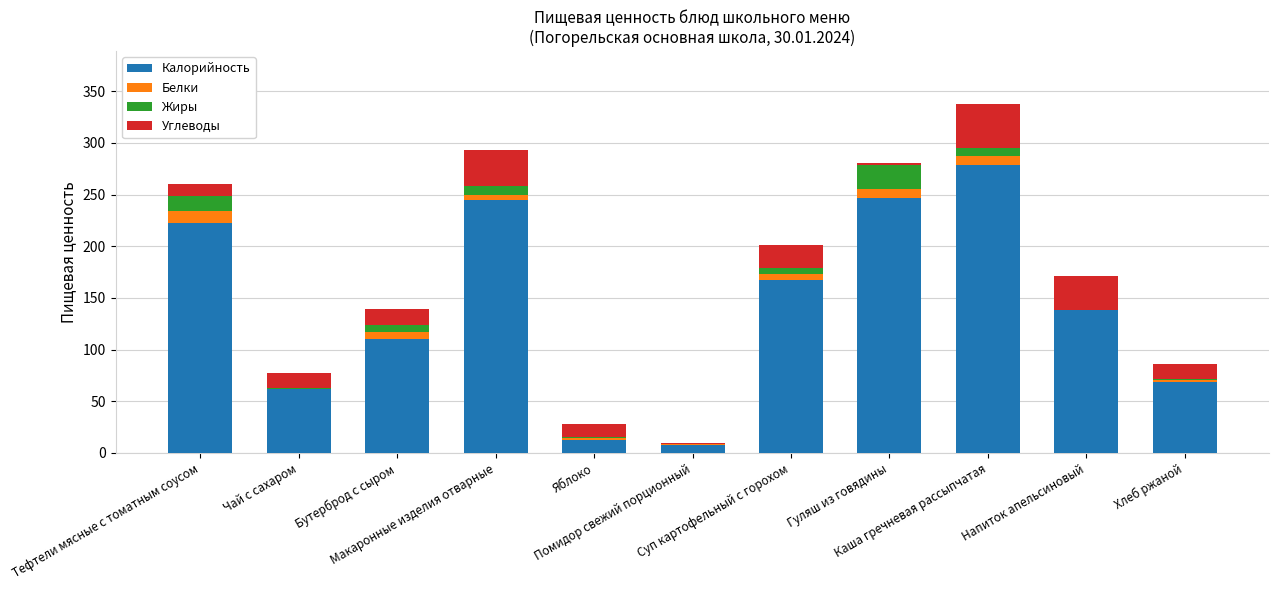

What is the highest value of the Калорийность series?

279.0